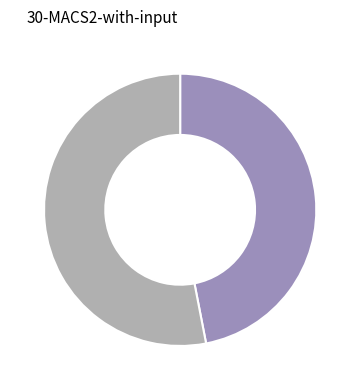

Does any single category account for the majority?

Yes